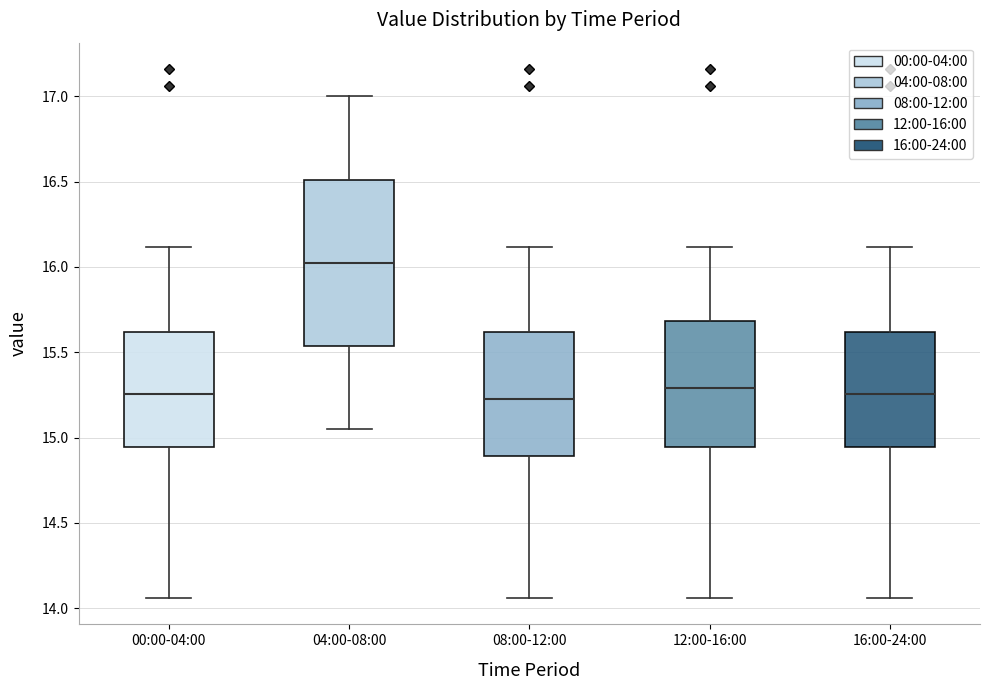

Where is the lower edge of the box for 08:00-12:00 on the y-axis? The values are not printed on the chart, so give them approximately, as read against the axis.

14.90